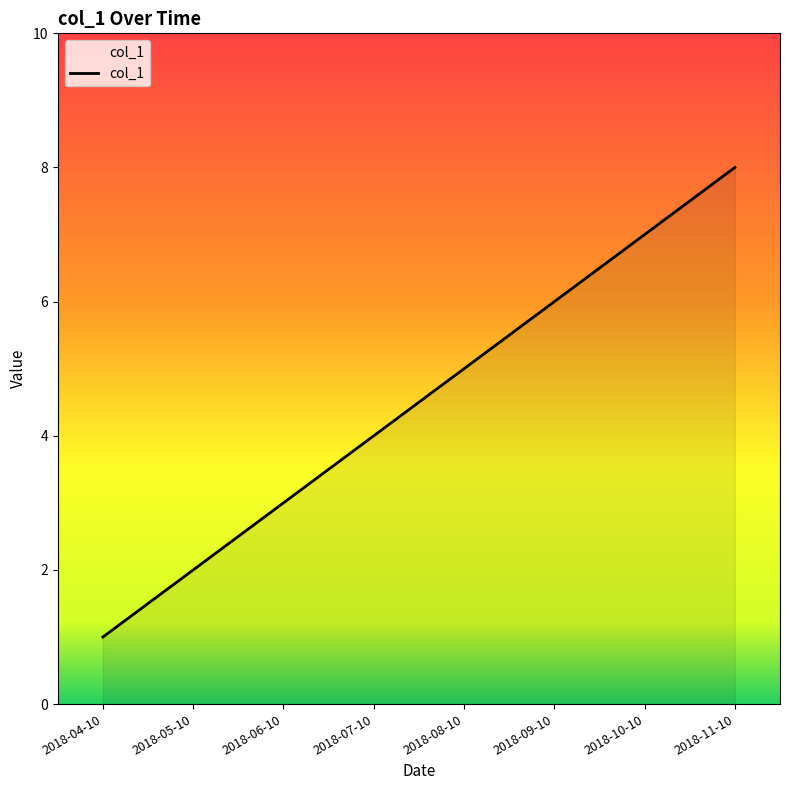

True or false: the data shows 2 at 2018-10-10.

False